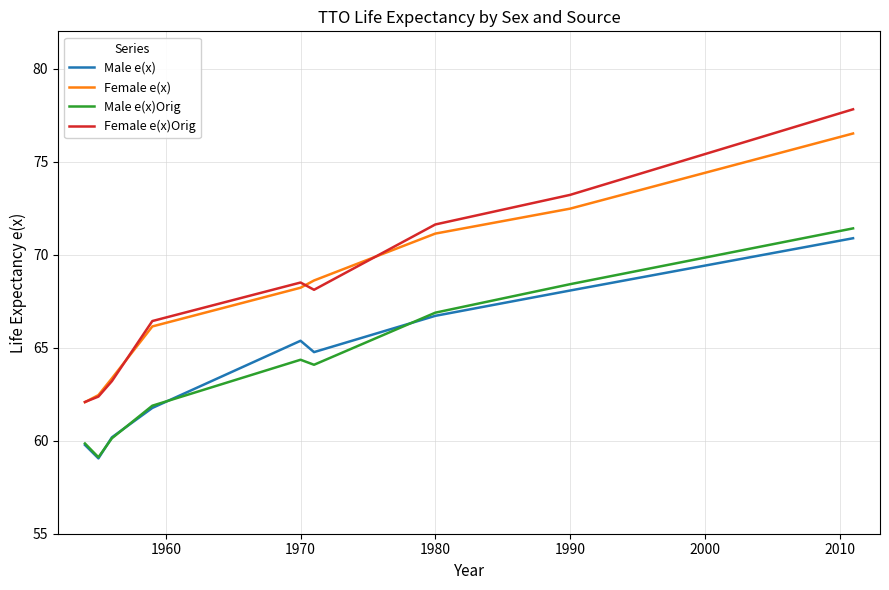

True or false: Female e(x) and Male e(x) cross at least once.

False